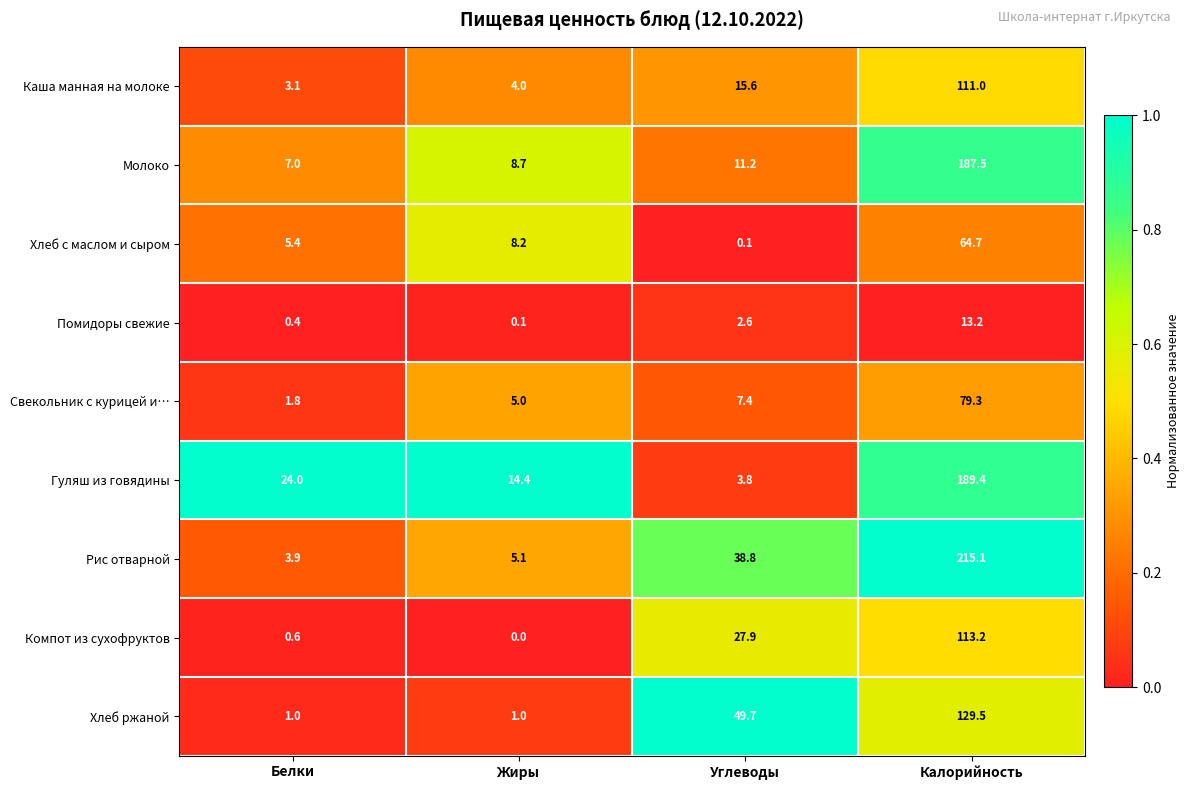

What is the sum of the Помидоры свежие values at Белки and Углеводы?

3.0